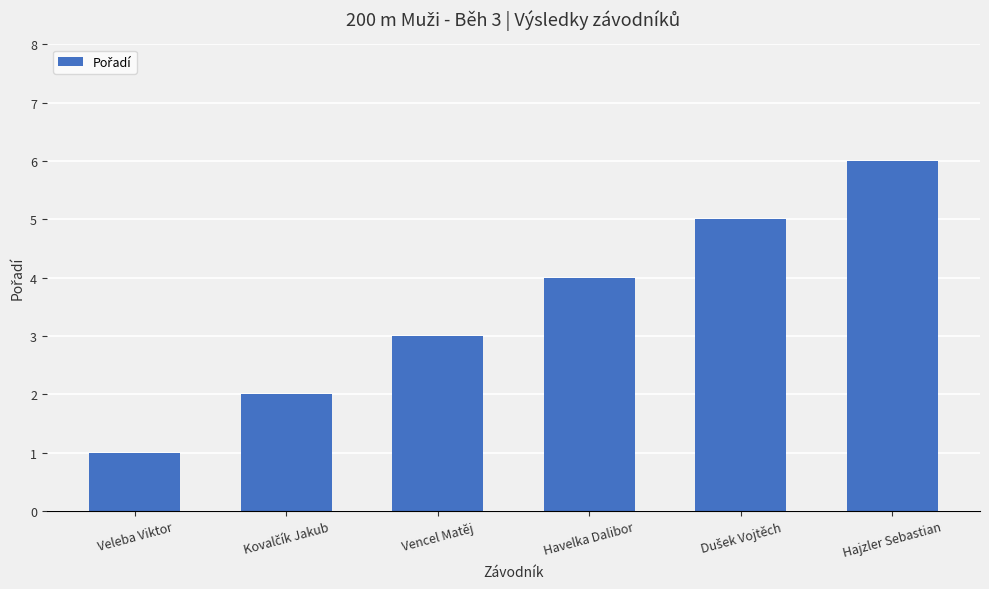

Read the value at Veleba Viktor.

1